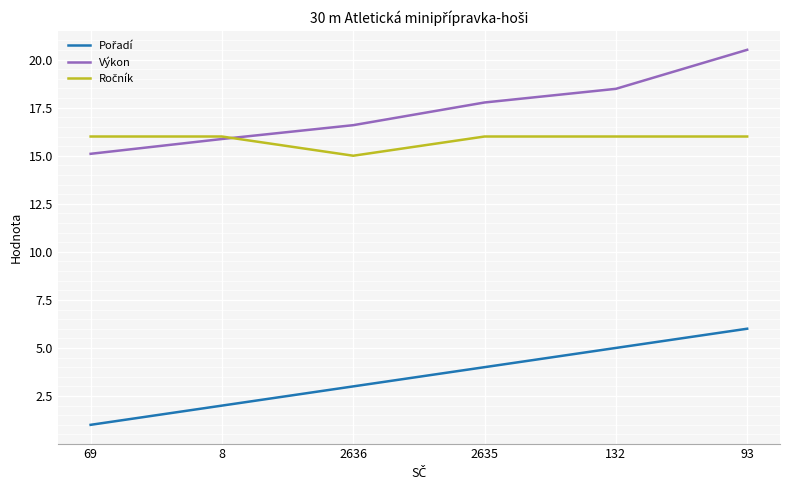

Does the chart have visible grid lines?

Yes